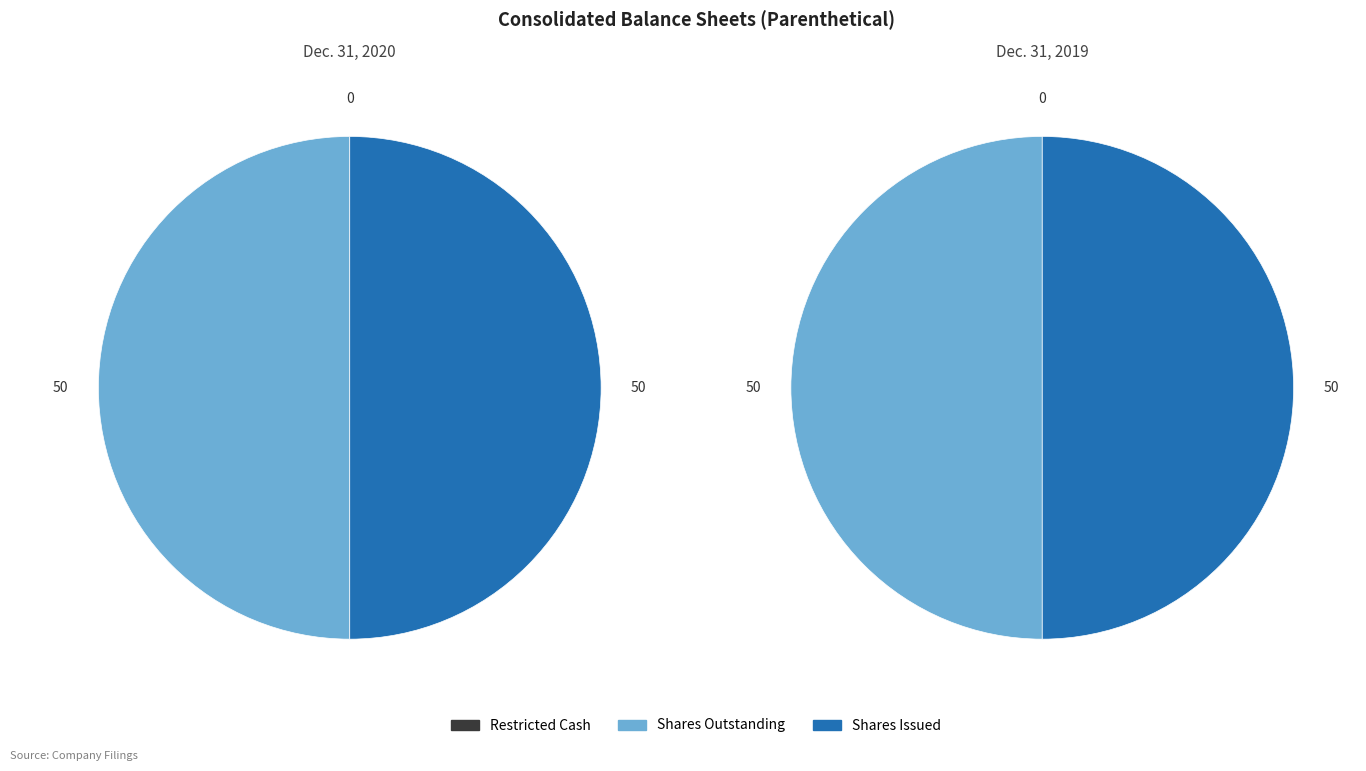

To the nearest percent, what percentage of the pie is Common stock, shares outstanding?

50%